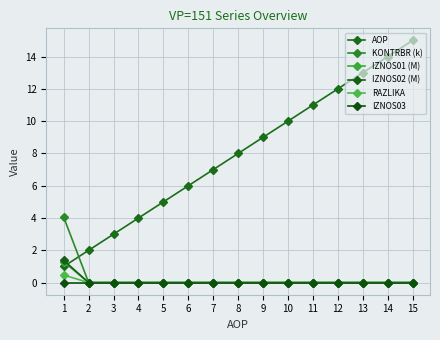

The IZNOS03 series shows 0.0 at 2. True or false?

True